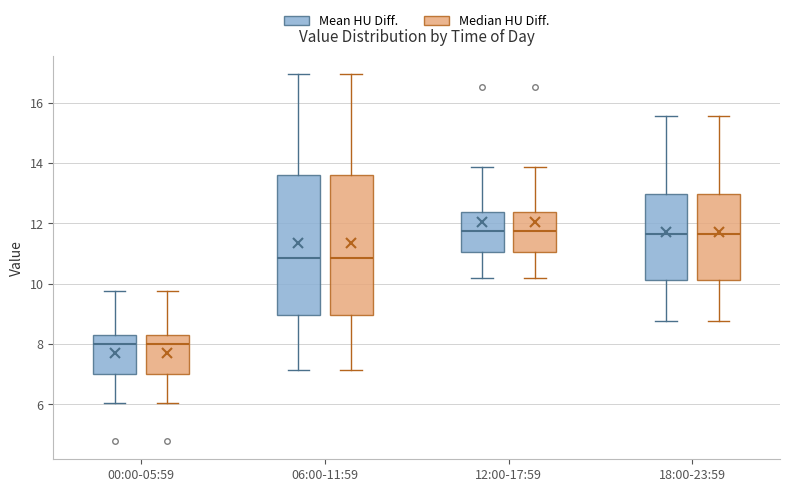

Reading left to right, transcribe this box plot: for each box, give where its median line is, the range the box spans, and where its two whiskers end, as read against the y-axis. The values are not printed on the chart, so give them approximately, as read against the axis.

00:00-05:59 (Mean HU Diff.): median 8.0, box 7.0 to 8.2, whiskers 6.0 to 9.8
00:00-05:59 (Median HU Diff.): median 8.0, box 7.0 to 8.2, whiskers 6.0 to 9.8
06:00-11:59 (Mean HU Diff.): median 10.8, box 9.0 to 13.6, whiskers 7.2 to 17.0
06:00-11:59 (Median HU Diff.): median 10.8, box 9.0 to 13.6, whiskers 7.2 to 17.0
12:00-17:59 (Mean HU Diff.): median 11.8, box 11.0 to 12.4, whiskers 10.2 to 13.8
12:00-17:59 (Median HU Diff.): median 11.8, box 11.0 to 12.4, whiskers 10.2 to 13.8
18:00-23:59 (Mean HU Diff.): median 11.6, box 10.2 to 13.0, whiskers 8.8 to 15.6
18:00-23:59 (Median HU Diff.): median 11.6, box 10.2 to 13.0, whiskers 8.8 to 15.6